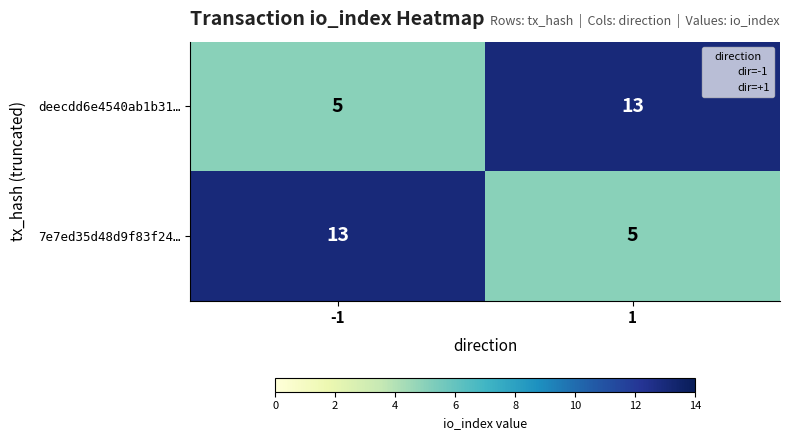

At how many categories does at least one series exceed 10?

2